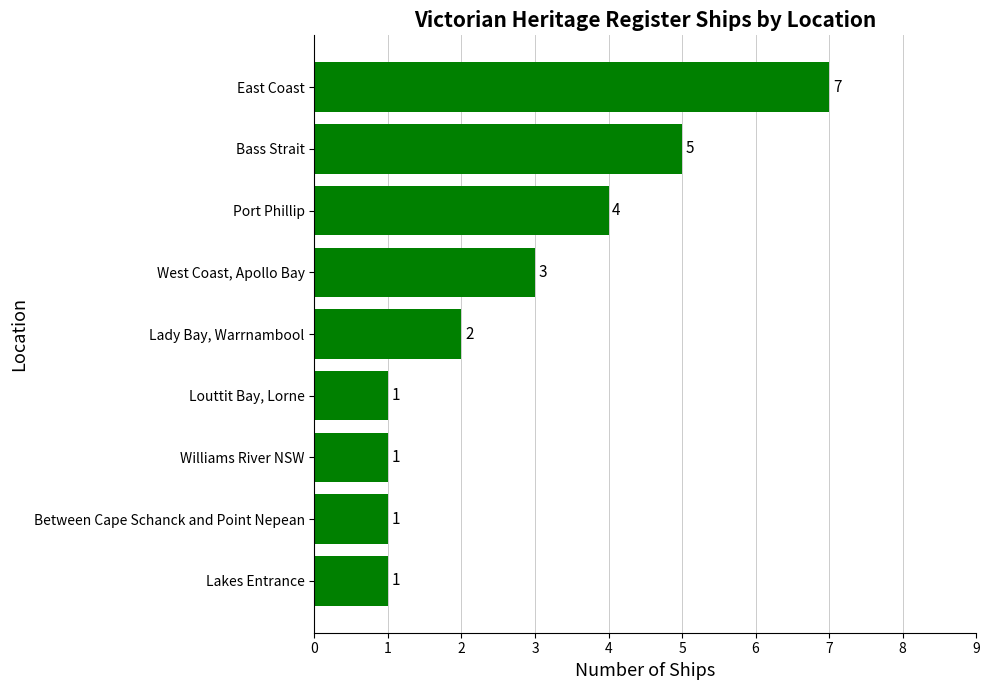

What is the difference between the values at Williams River NSW and Bass Strait?

4